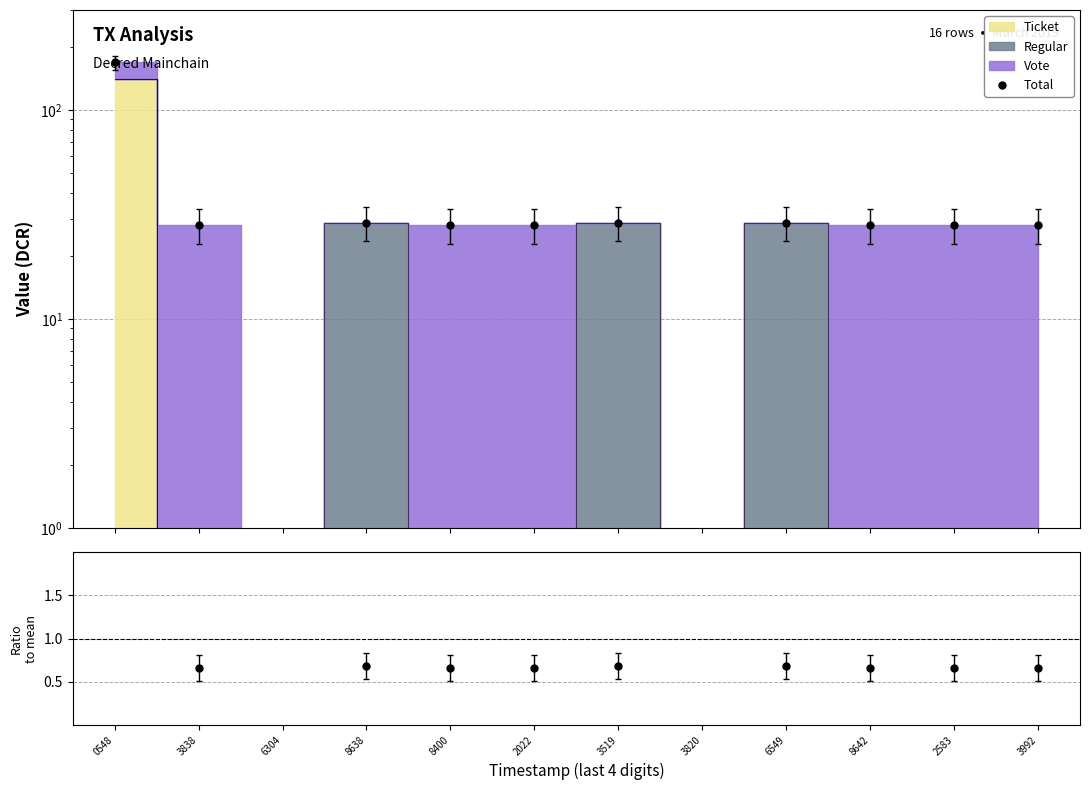

True or false: Ratio and Total cross at least once.

False